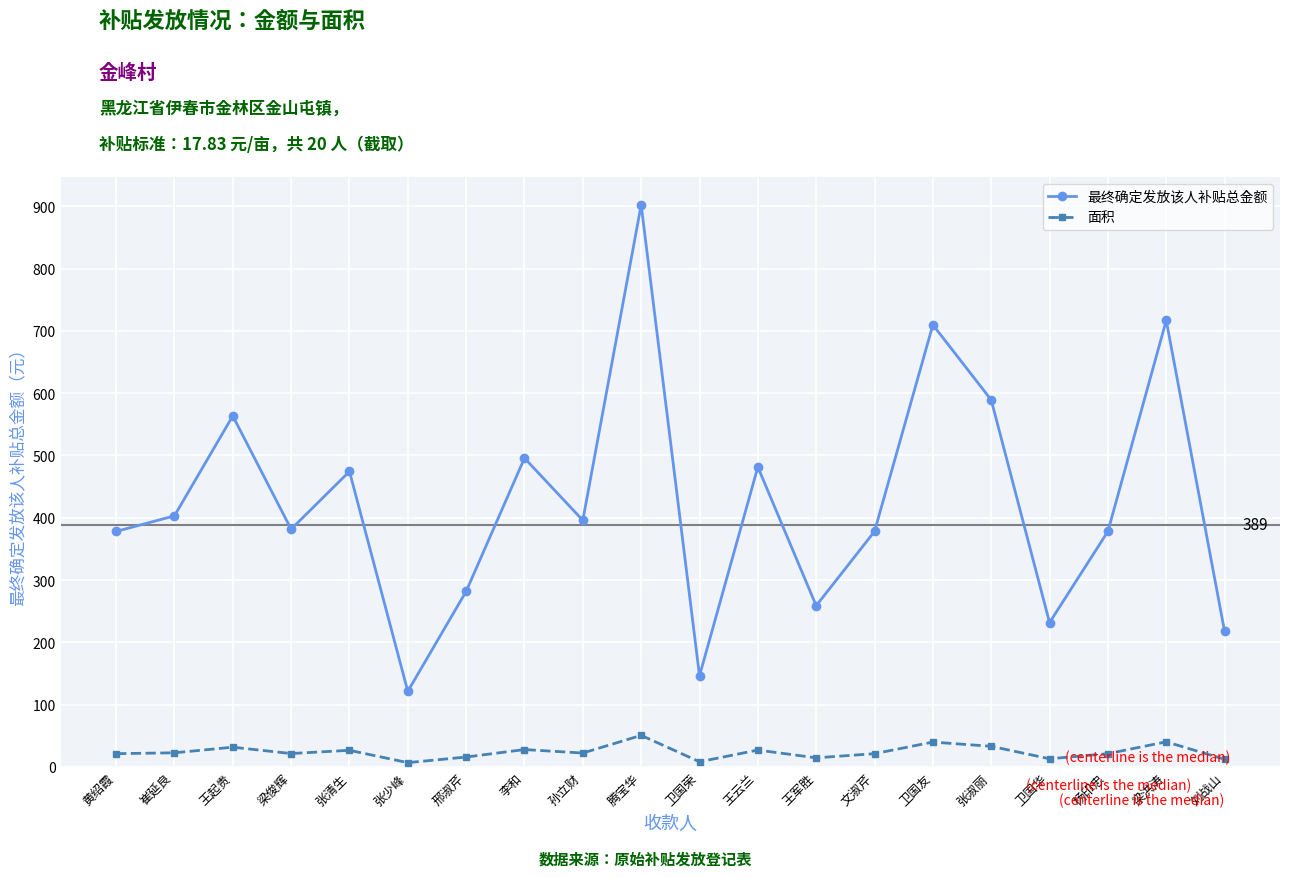

What is the difference between the highest and lowest values at 孙立财?

373.6